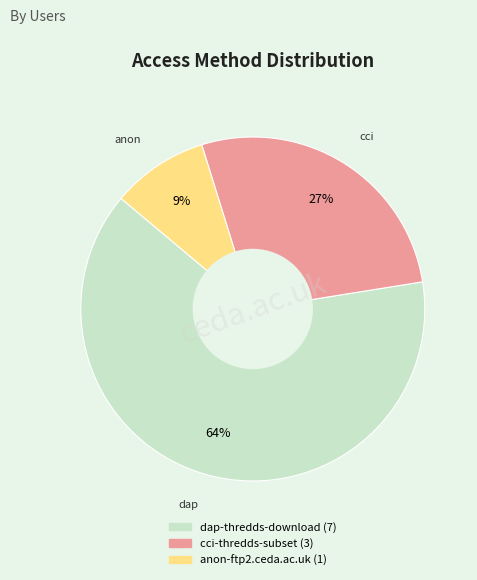

To the nearest percent, what percentage of the pie is cci-thredds-subset?

27%